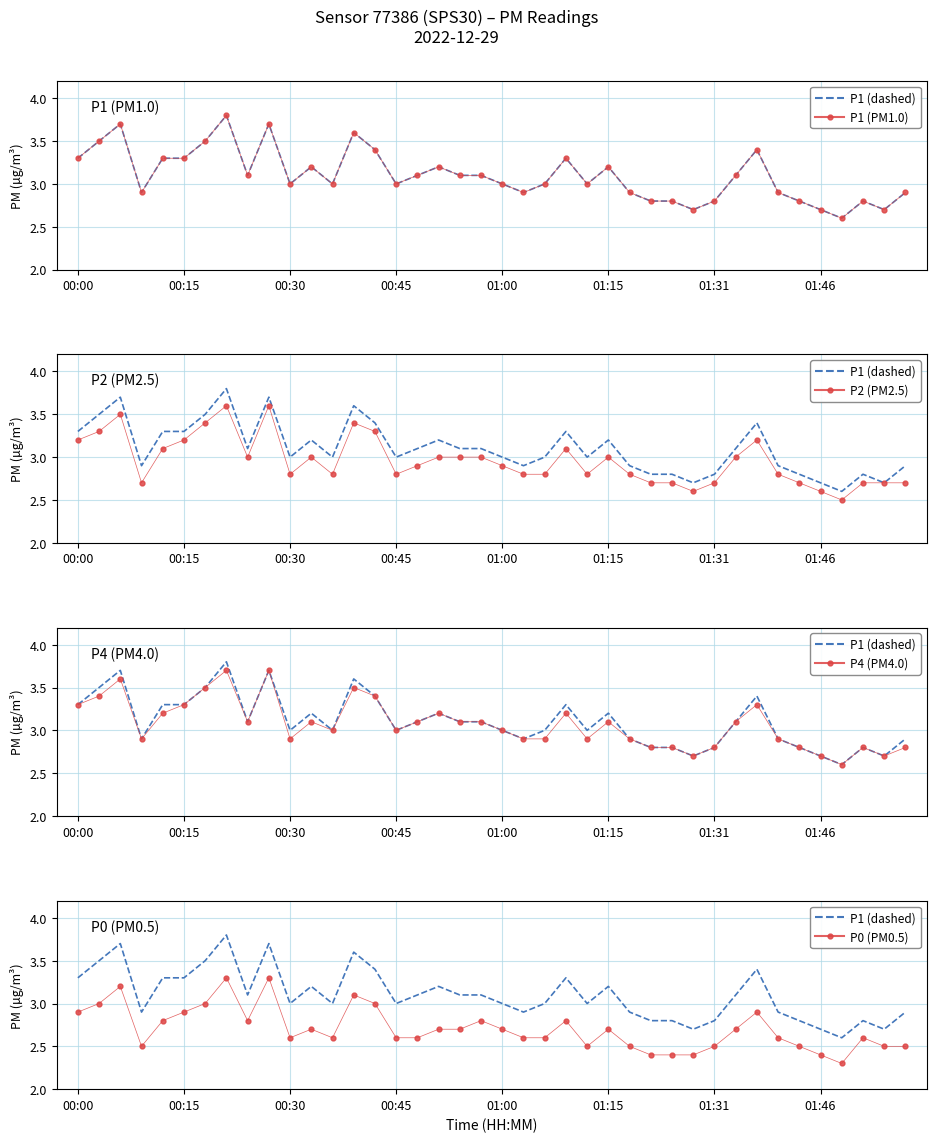

What is the difference between the maximum and second lowest values in the P2 (PM2.5) series?

1.0